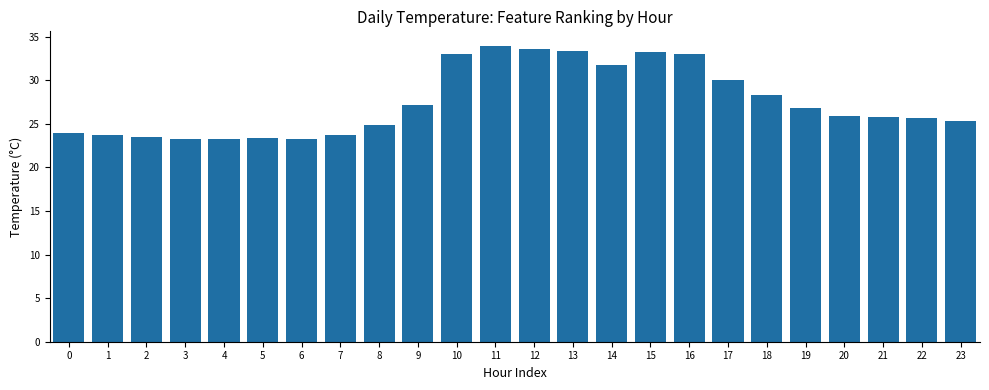

How many bars are there in total?

24